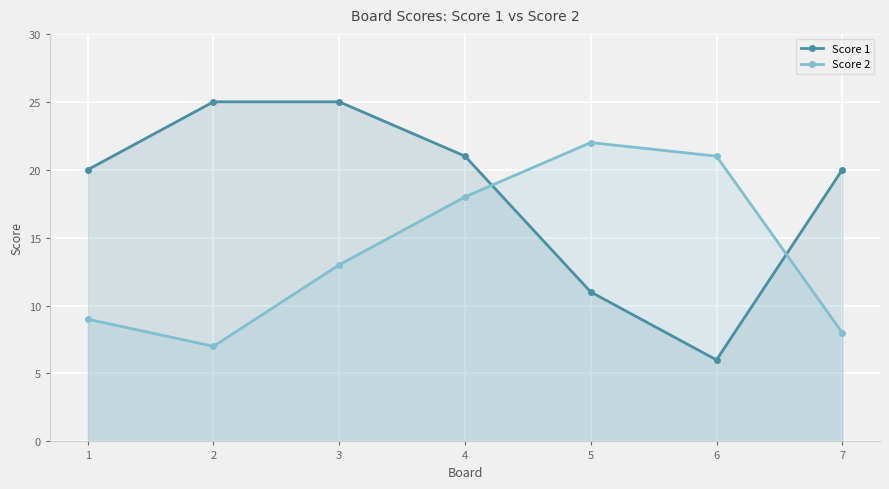

Reading left to right, what are all the values shown in this chart?

Score 1: 1=20	2=25	3=25	4=21	5=11	6=6	7=20
Score 2: 1=9	2=7	3=13	4=18	5=22	6=21	7=8